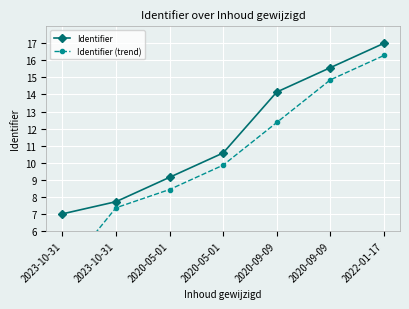

What is the sum of the Identifier (trend) values at 2022-01-17 and 2023-10-31?

19.8